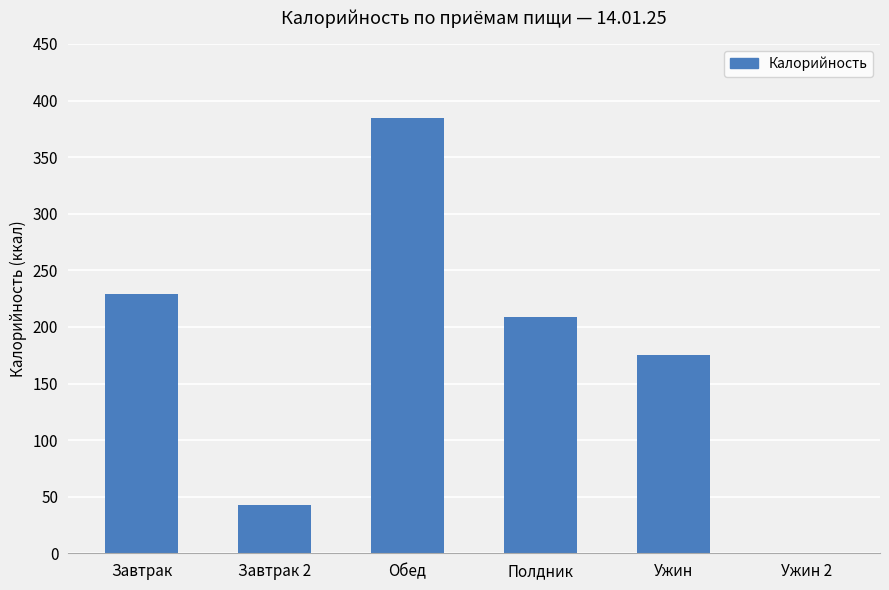

Are the bars grouped side by side (vs. stacked)?

No